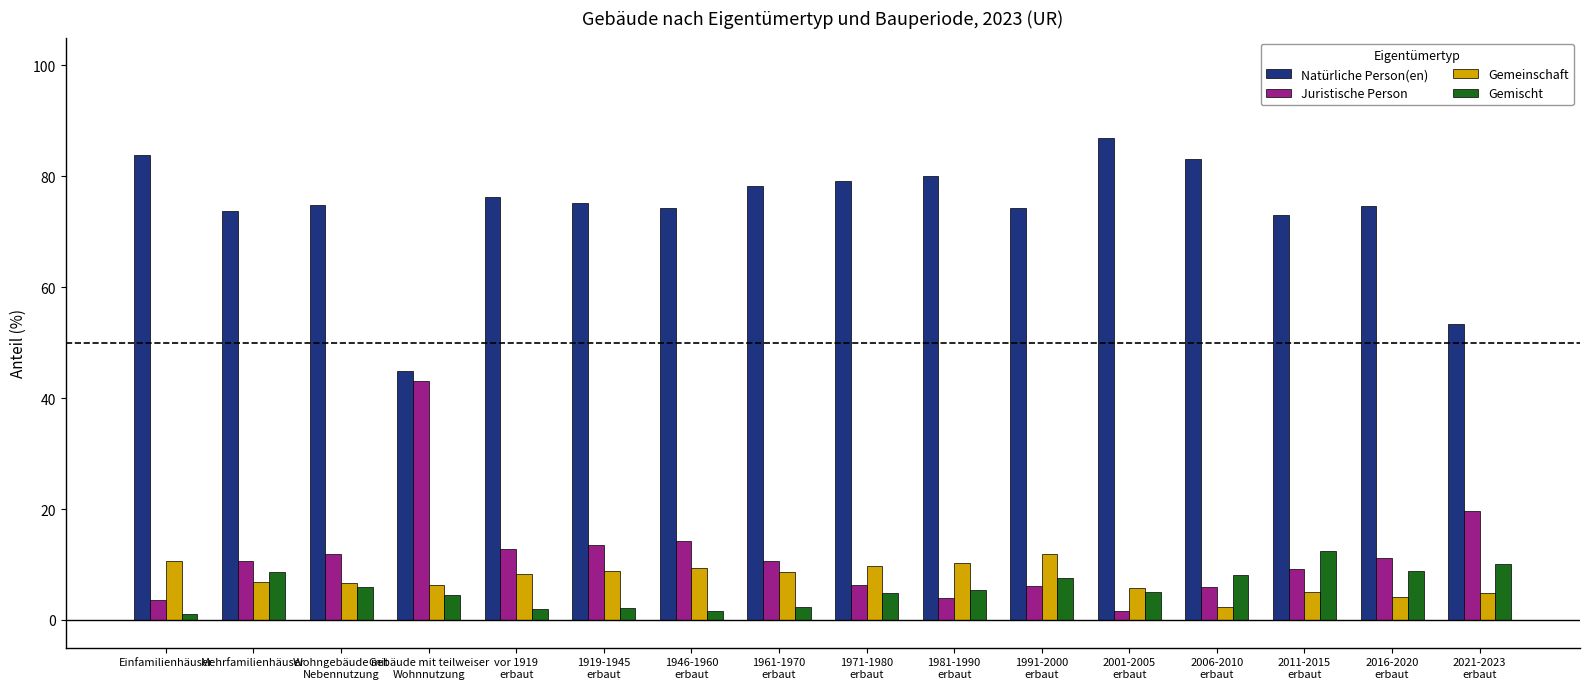

What is the spread (max minus min) of values at 2006-2010
erbaut?

80.7